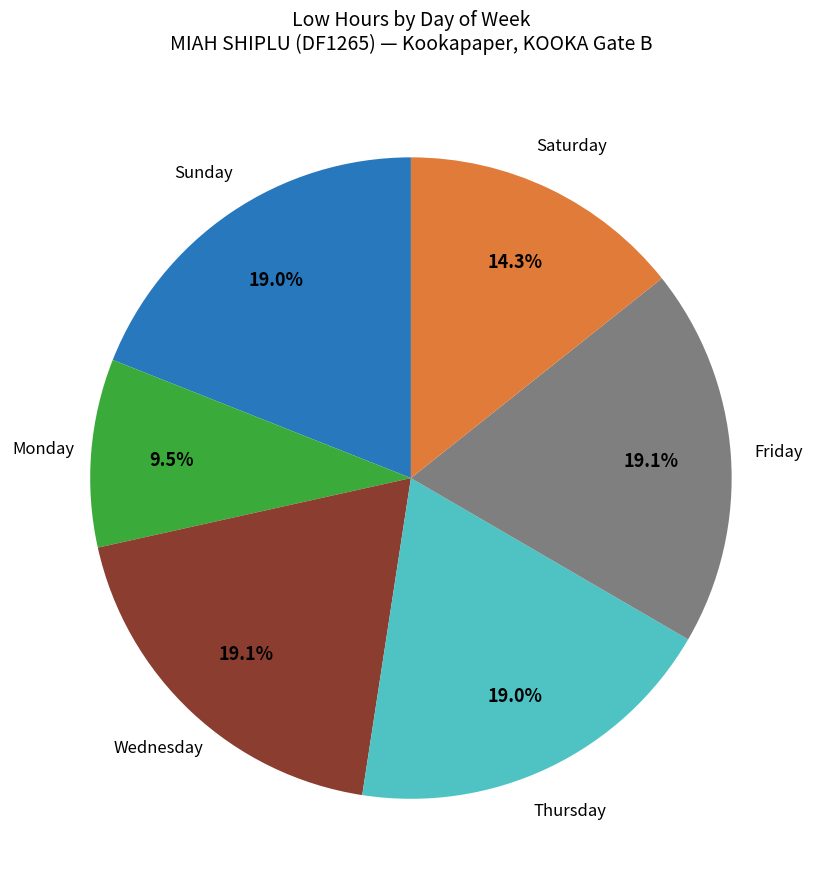

Is there any slice that represents more than half of the pie?

No